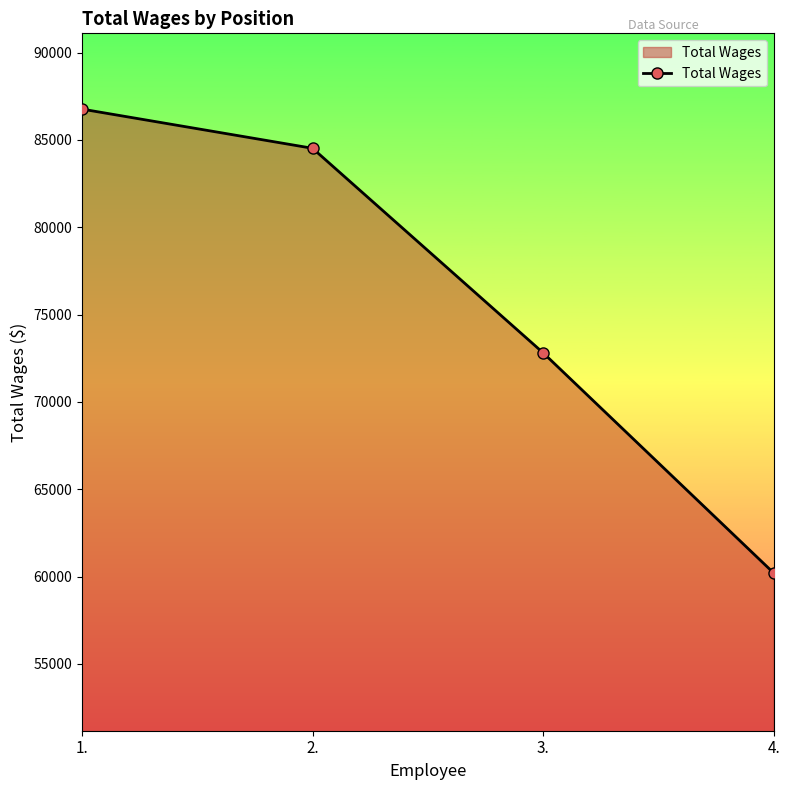

True or false: the data shows 101858 at 4..

False